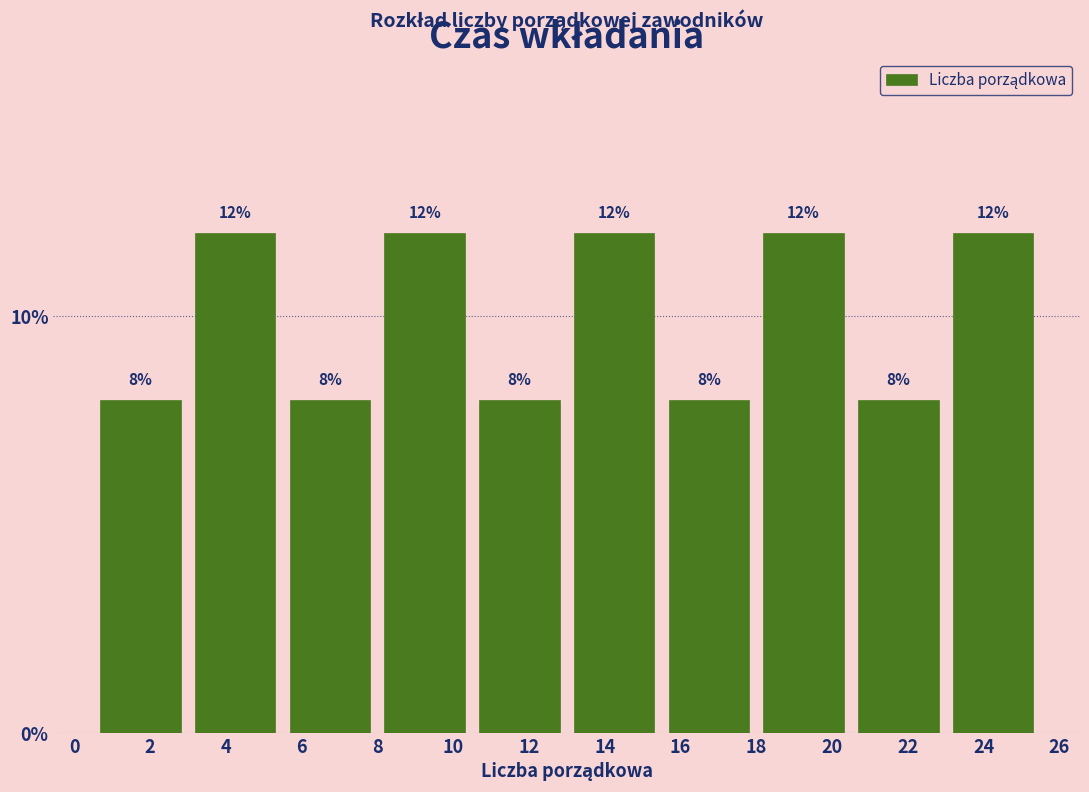

What is the height of the bar covering 3.0 to 5.5 on the x-axis?

12